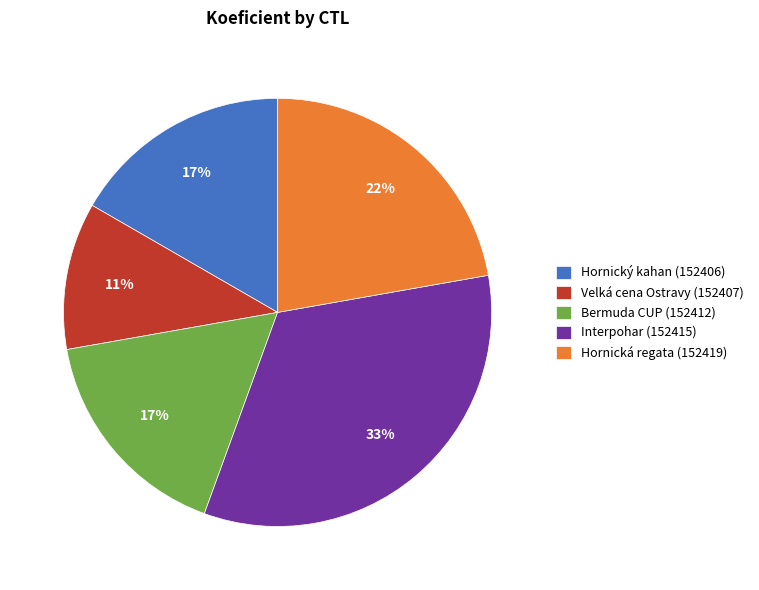

Does any single category account for the majority?

No